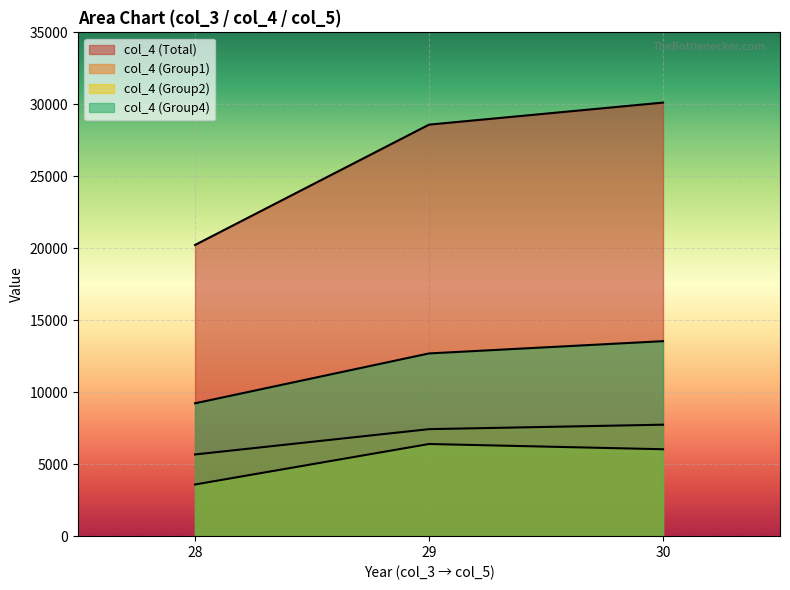

What is the sum of all col_4 values?

63579